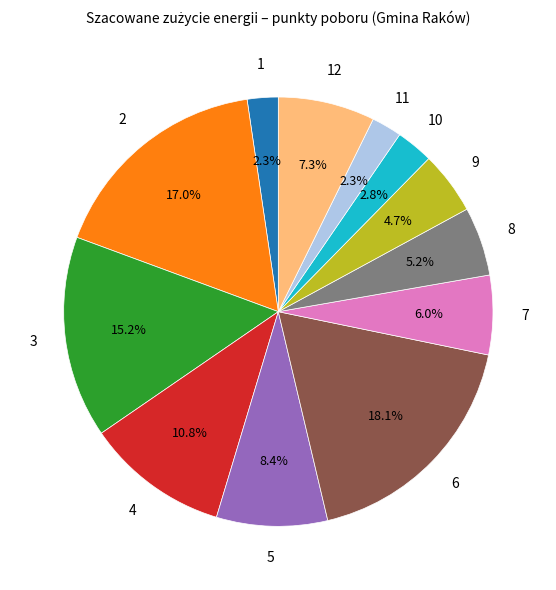

Is there a majority slice in this chart?

No